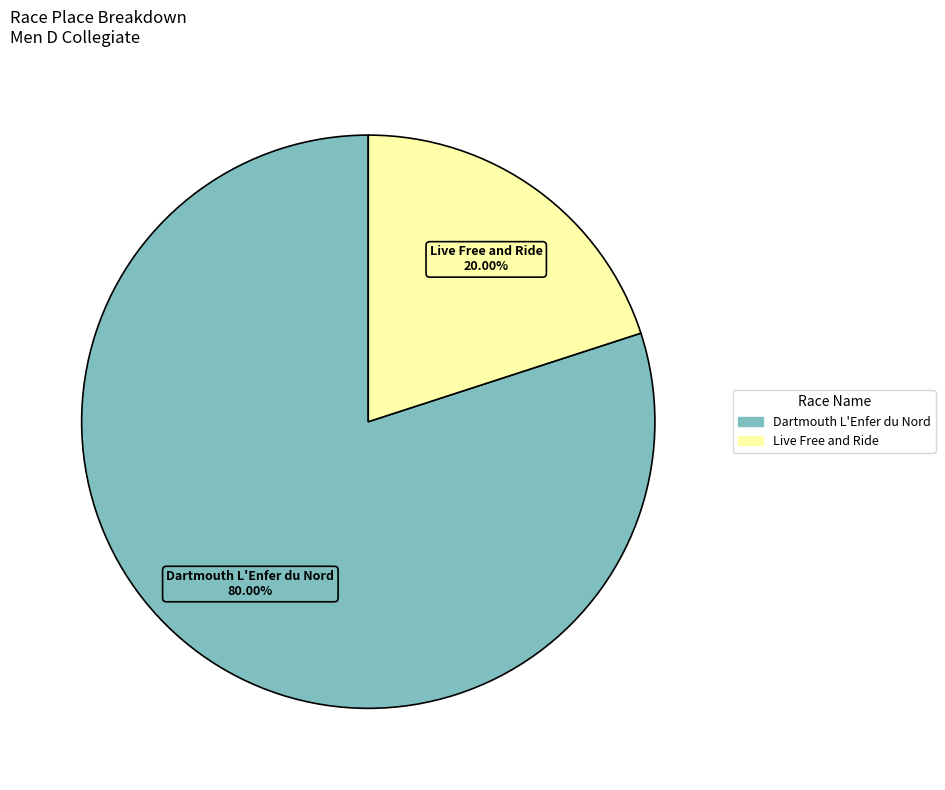

Rank the categories by value from lowest to highest.

Live Free and Ride, Dartmouth L'Enfer du Nord